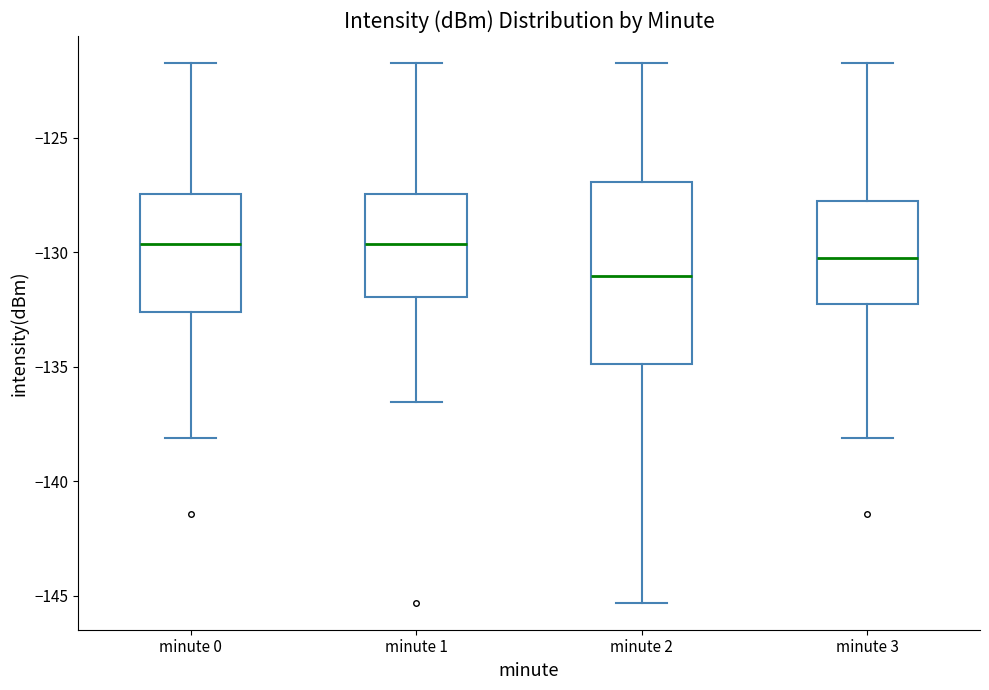

Reading left to right, transcribe this box plot: for each box, give where its median line is, the range the box spans, and where its two whiskers end, as read against the y-axis. The values are not printed on the chart, so give them approximately, as read against the axis.

minute 0: median -129.5, box -132.5 to -127.5, whiskers -138.0 to -121.5
minute 1: median -129.5, box -132.0 to -127.5, whiskers -136.5 to -121.5
minute 2: median -131.0, box -135.0 to -127.0, whiskers -145.5 to -121.5
minute 3: median -130.5, box -132.0 to -128.0, whiskers -138.0 to -121.5